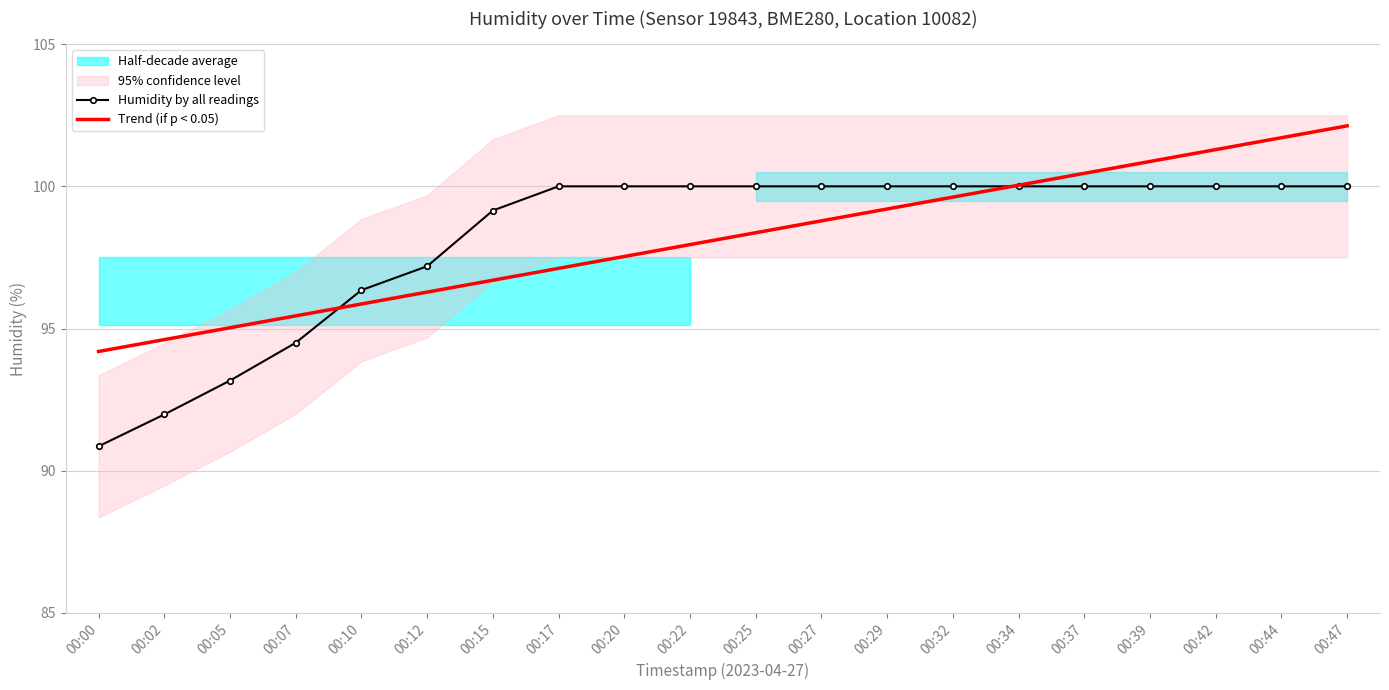

Between 00:02 and 00:05, which is larger?

00:05